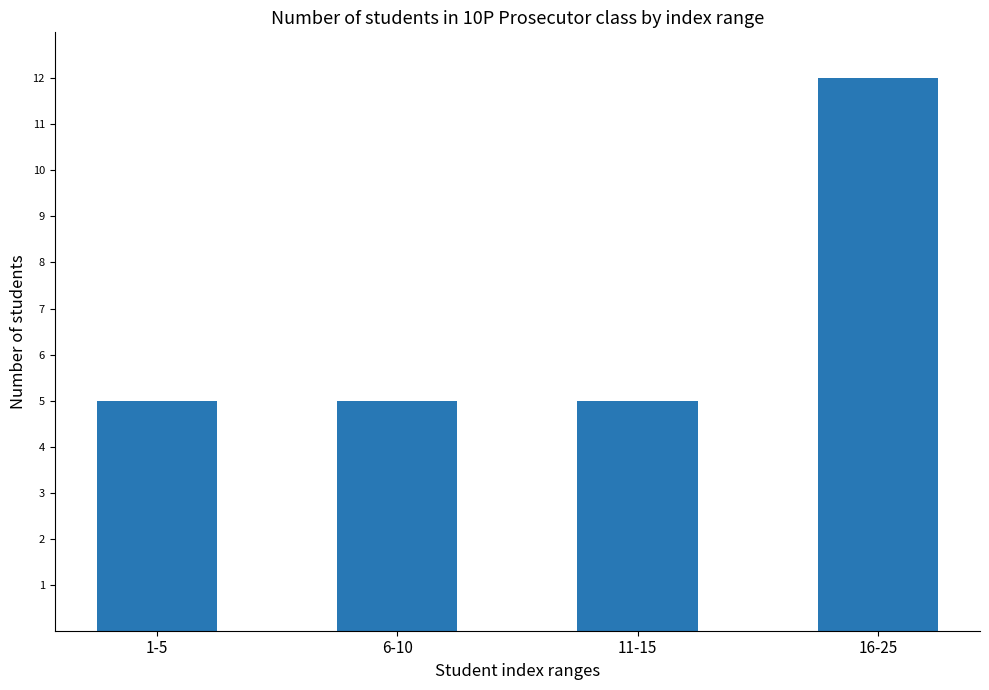

What is the label of the 3rd bar from the right?

6-10